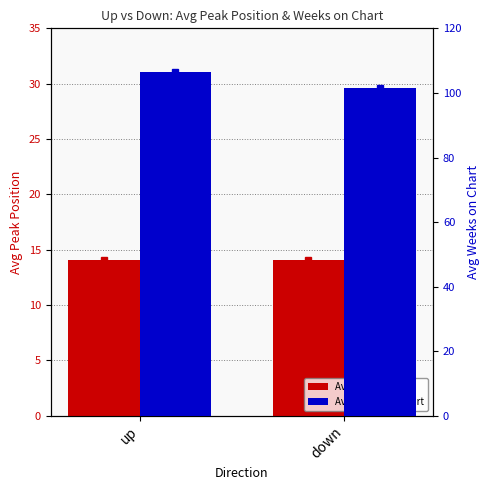

What is the sum of the Avg Peak Position values at down and up?

28.1